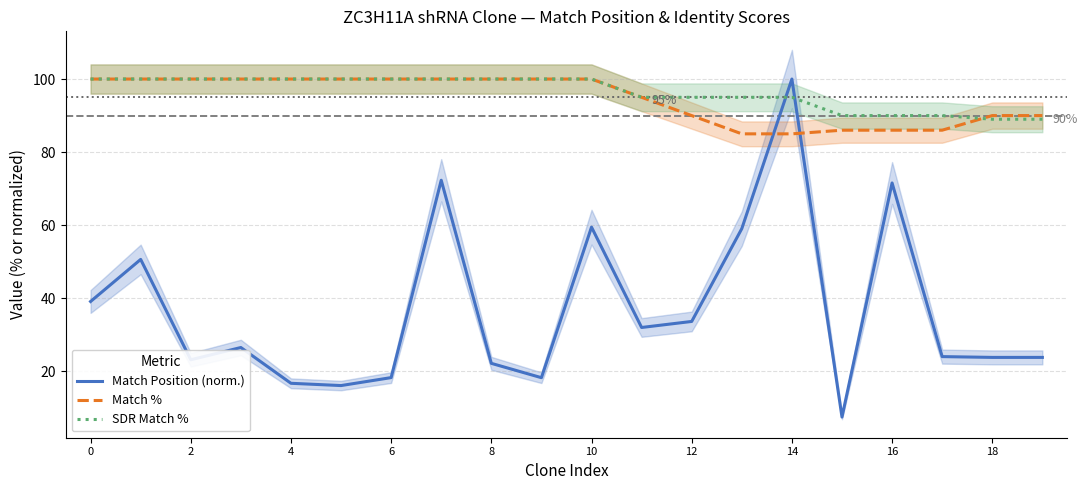

In Match Position (norm.), how many points are lower than both neighbors (excluding endpoints)?

5